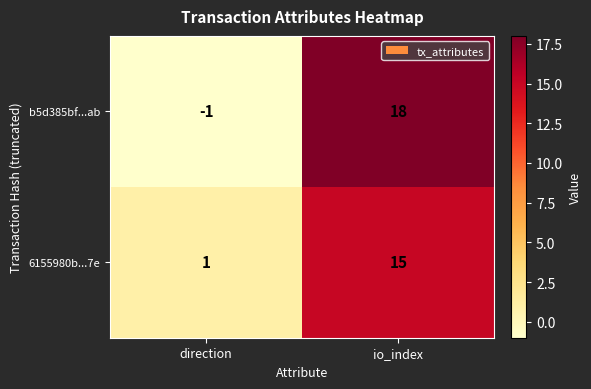

What is the spread (max minus min) of values at direction?

2